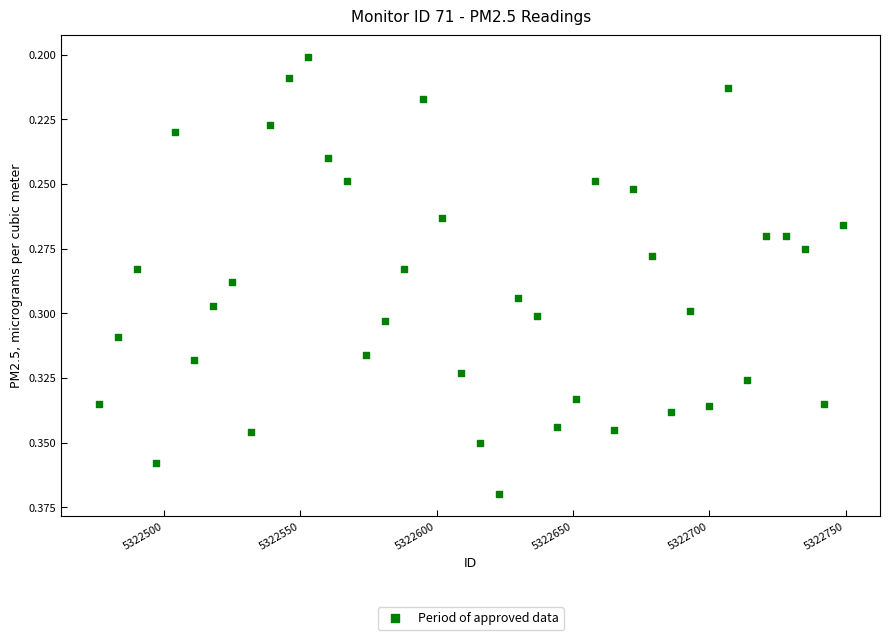

What is the range of X values (max minus min)?

273.0